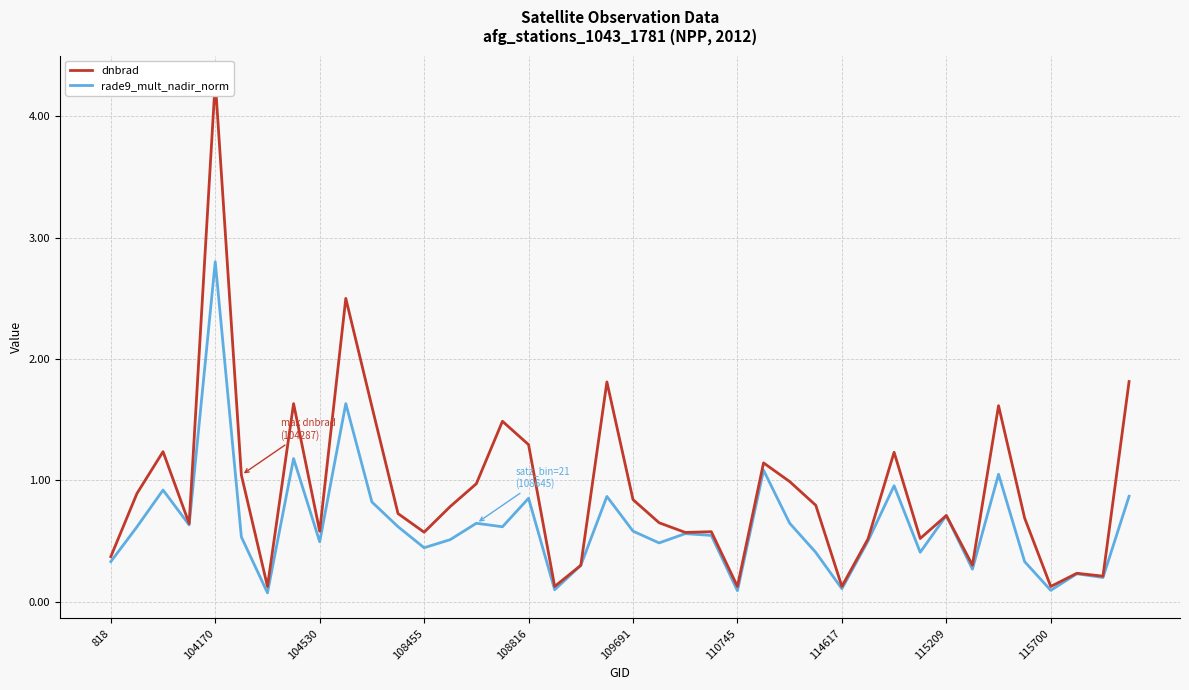

What is the average value of the dnbrad series?

0.9